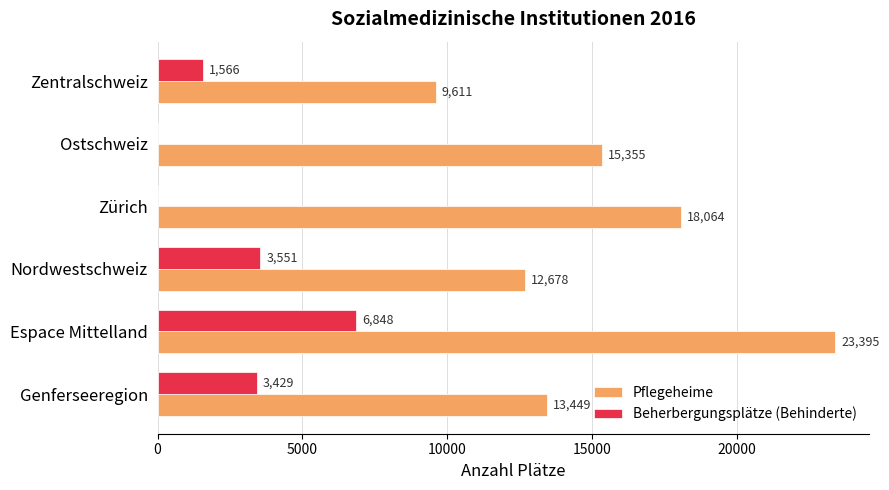

At which label is Beherbergungsplätze (Behinderte) closest to 3424?

Genferseeregion